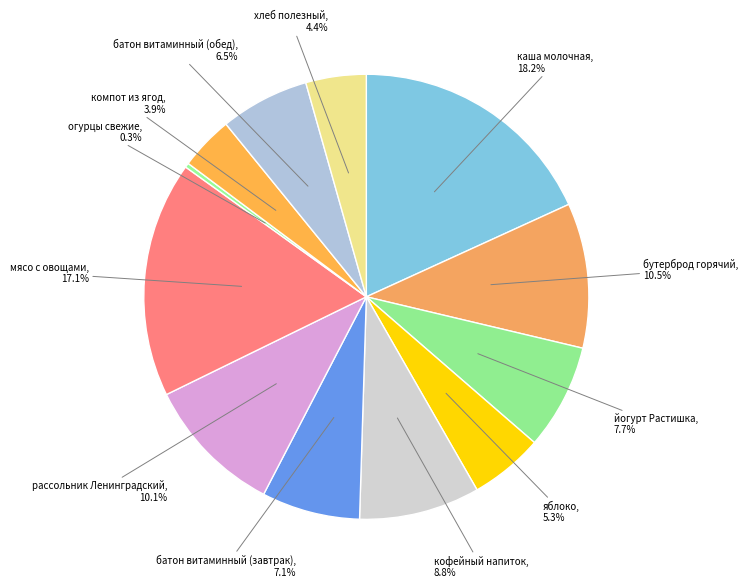

Count the number of slices in the pie.

12